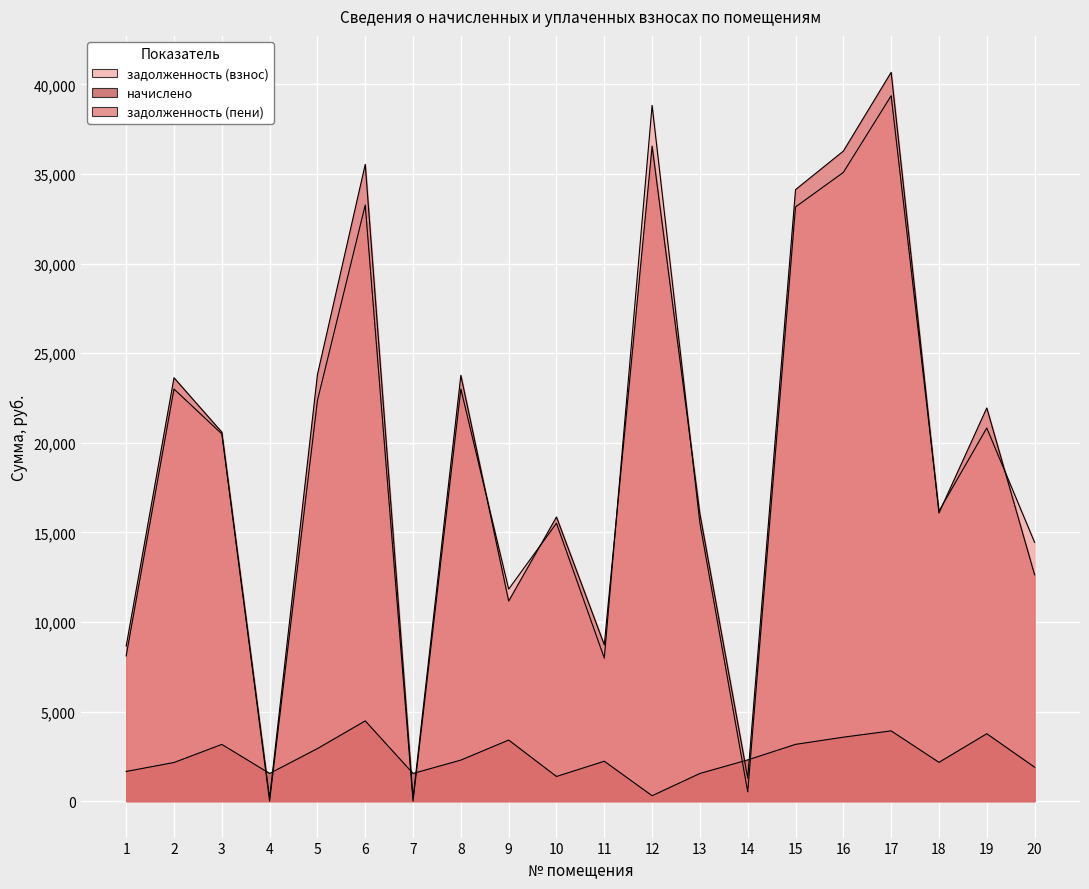

What is the total value across all series at 10?

32744.5